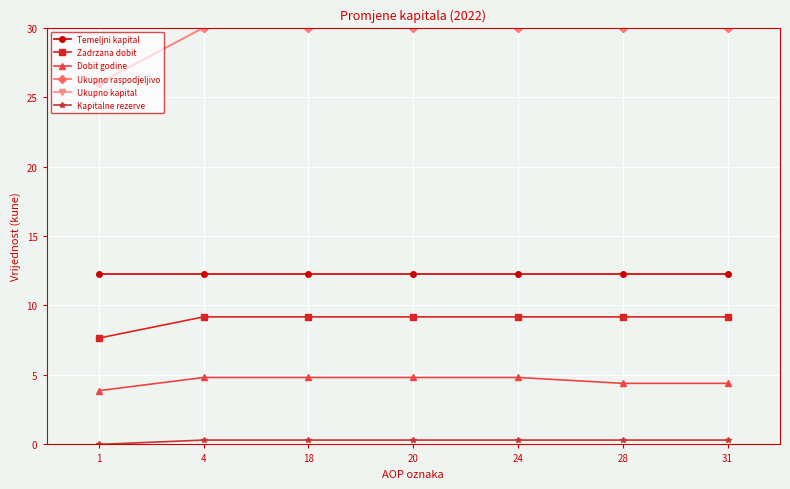

Is this an area chart (filled region under the line)?

No